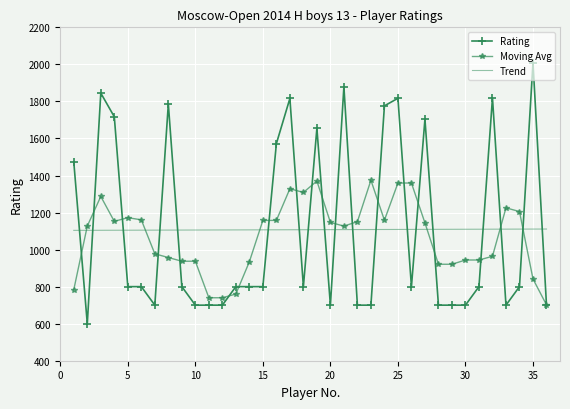

What are all the series names shown in the legend?

Rating, Moving Avg, Trend